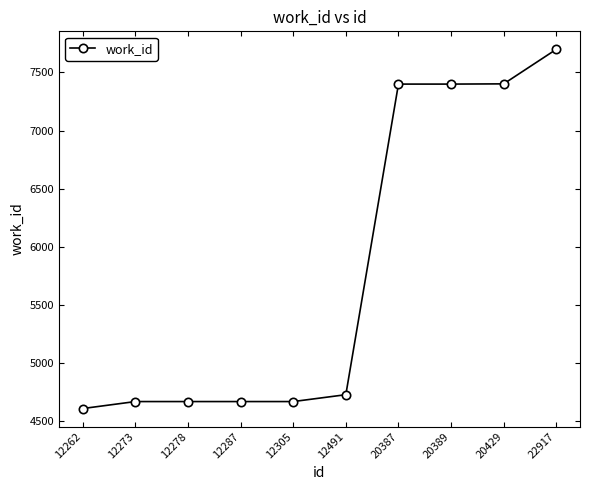

Which has a higher value, 12491 or 20429?

20429